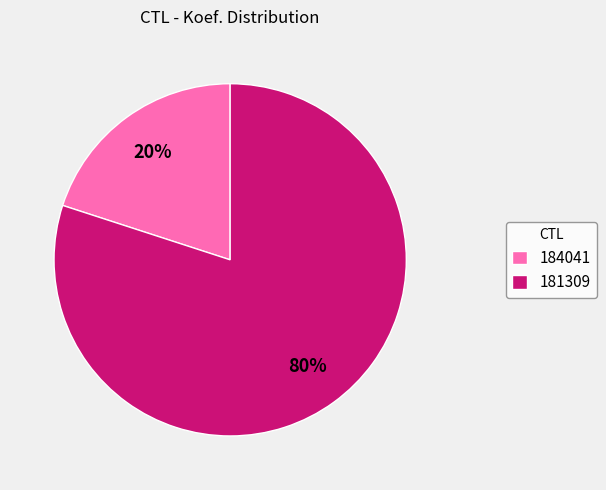

Rank the categories by value from lowest to highest.

184041, 181309